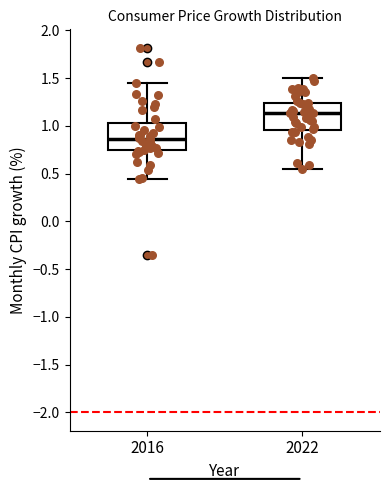

Where is the upper edge of the box at x = 2016 on the y-axis? The values are not printed on the chart, so give them approximately, as read against the axis.

1.05